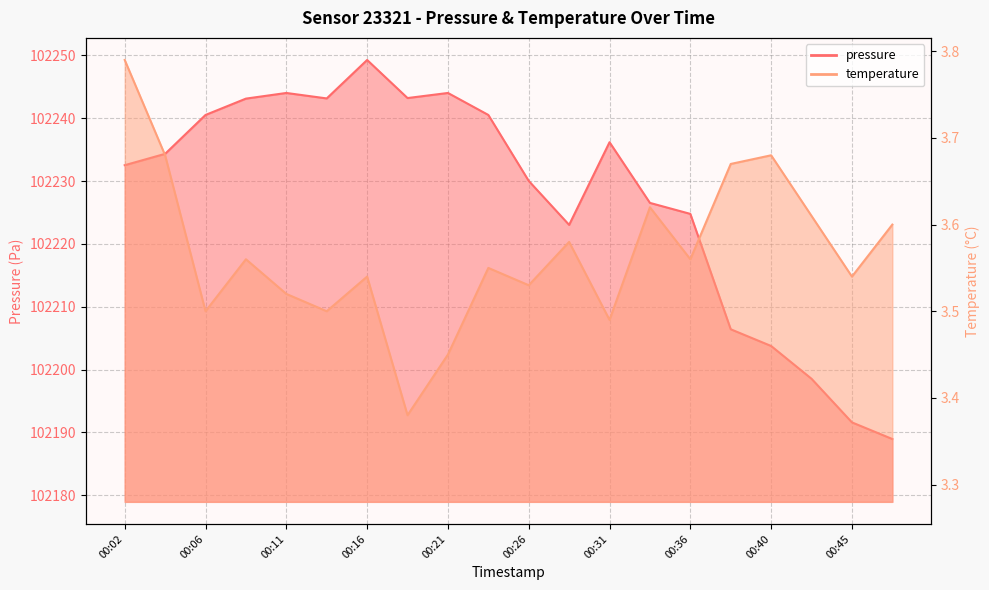

How many lines are shown in the chart?

2